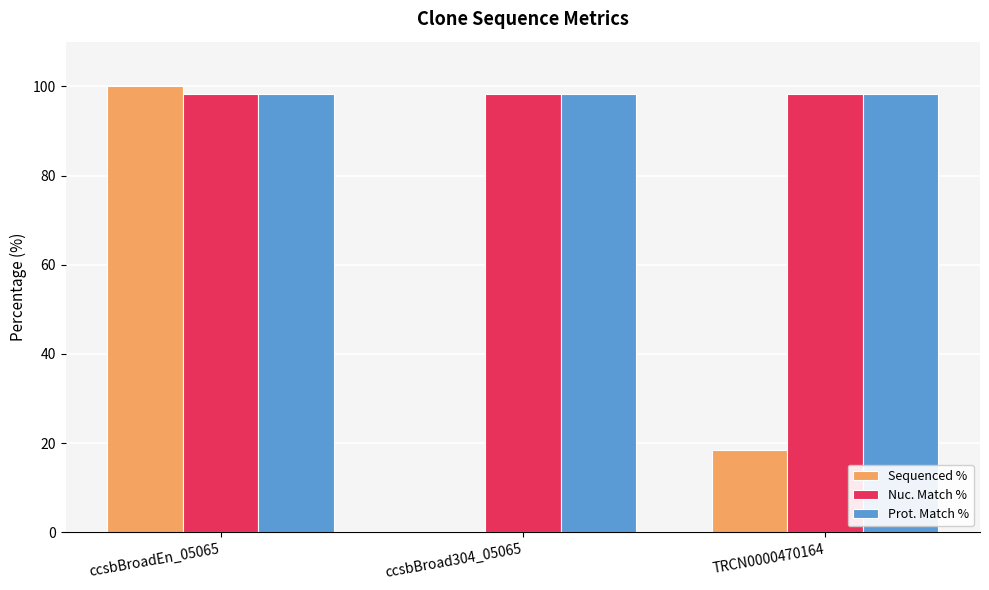

Which series changed the most between ccsbBroad304_05065 and TRCN0000470164?

Sequenced %